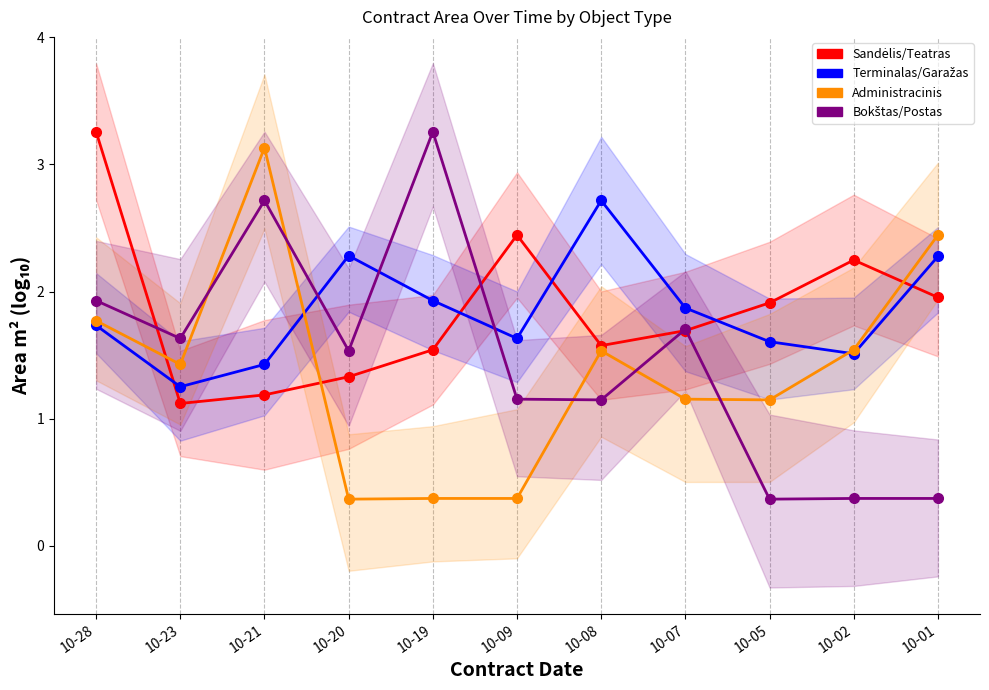

Reading right to left, what are all the values shown in this chart?

Sandėlis/Teatras: 10-28=3.3	10-23=1.1	10-21=1.2	10-20=1.3	10-19=1.5	10-09=2.4	10-08=1.6	10-07=1.7	10-05=1.9	10-02=2.2	10-01=2.0
Terminalas/Garažas: 10-28=1.7	10-23=1.3	10-21=1.4	10-20=2.3	10-19=1.9	10-09=1.6	10-08=2.7	10-07=1.9	10-05=1.6	10-02=1.5	10-01=2.3
Administracinis: 10-28=1.8	10-23=1.4	10-21=3.1	10-20=0.4	10-19=0.4	10-09=0.4	10-08=1.5	10-07=1.2	10-05=1.1	10-02=1.5	10-01=2.4
Bokštas/Postas: 10-28=1.9	10-23=1.6	10-21=2.7	10-20=1.5	10-19=3.3	10-09=1.2	10-08=1.1	10-07=1.7	10-05=0.4	10-02=0.4	10-01=0.4